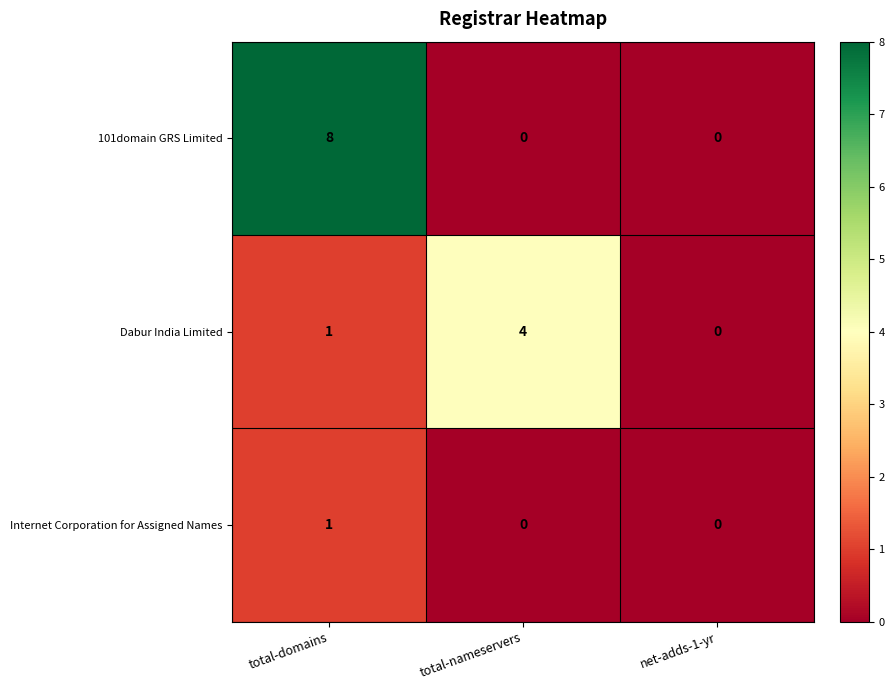

Reading right to left, list all the values displayed in this chart.

101domain GRS Limited: net-adds-1-yr=0	total-nameservers=0	total-domains=8
Dabur India Limited: net-adds-1-yr=0	total-nameservers=4	total-domains=1
Internet Corporation for Assigned Names: net-adds-1-yr=0	total-nameservers=0	total-domains=1